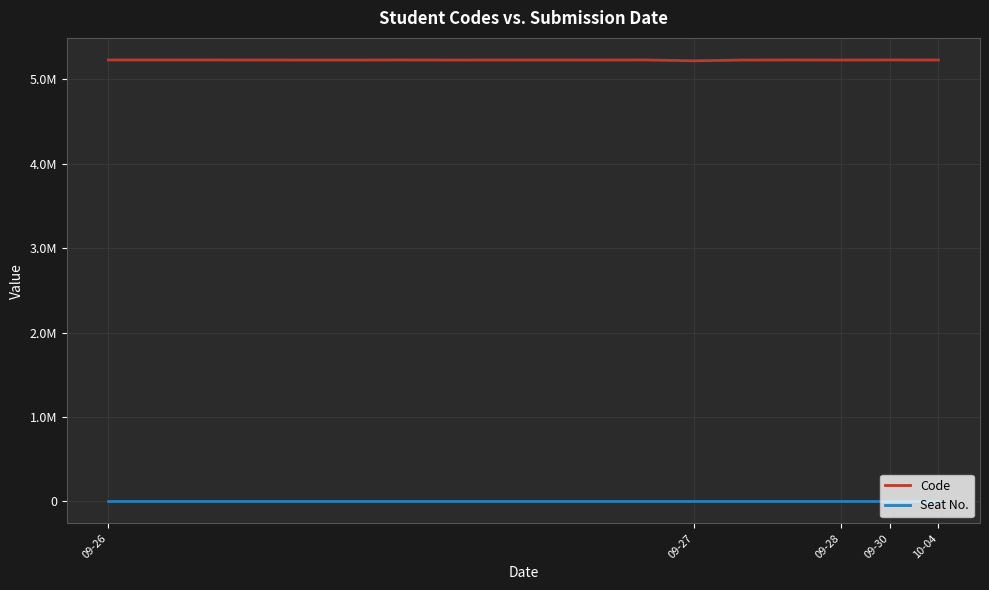

Which series has the largest total across all categories?

Code